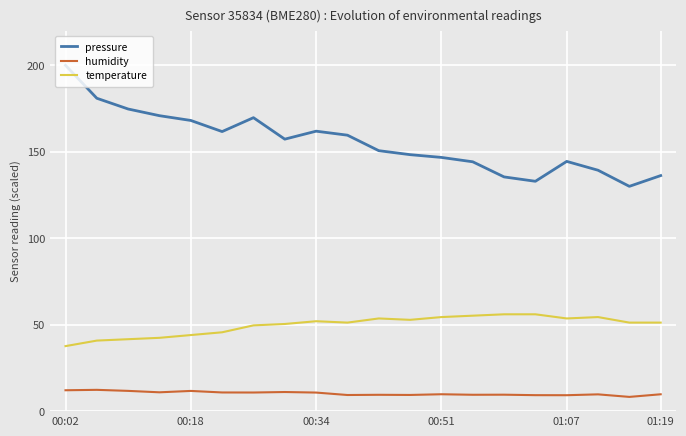

List the series in order of their peak value, lowest first.

humidity, temperature, pressure